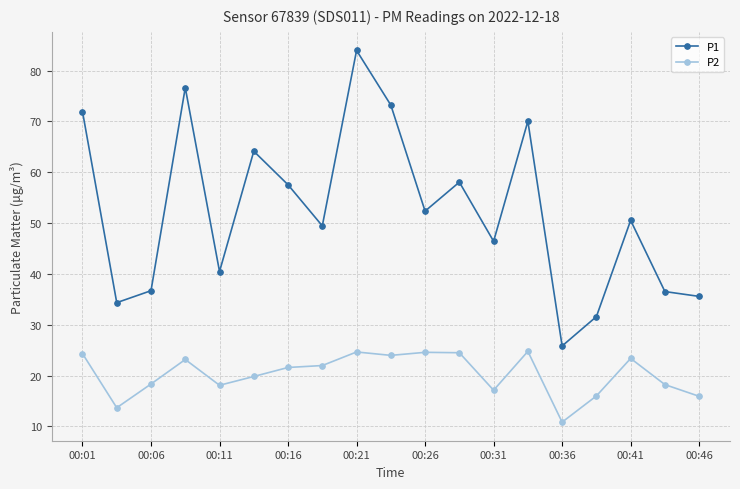

What is the maximum value for P2?

24.8